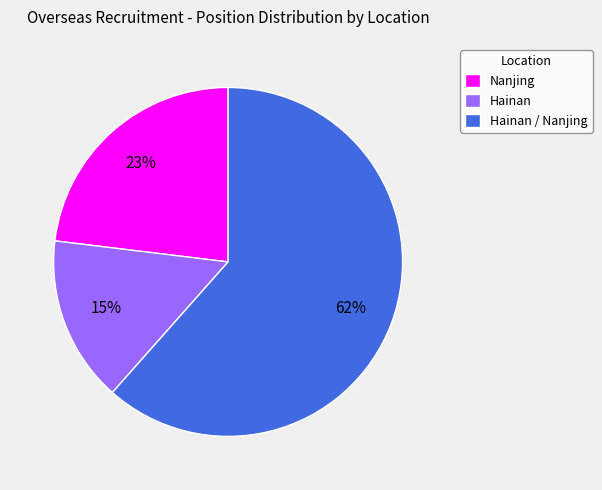

To the nearest percent, what portion does Hainan / Nanjing represent?

62%